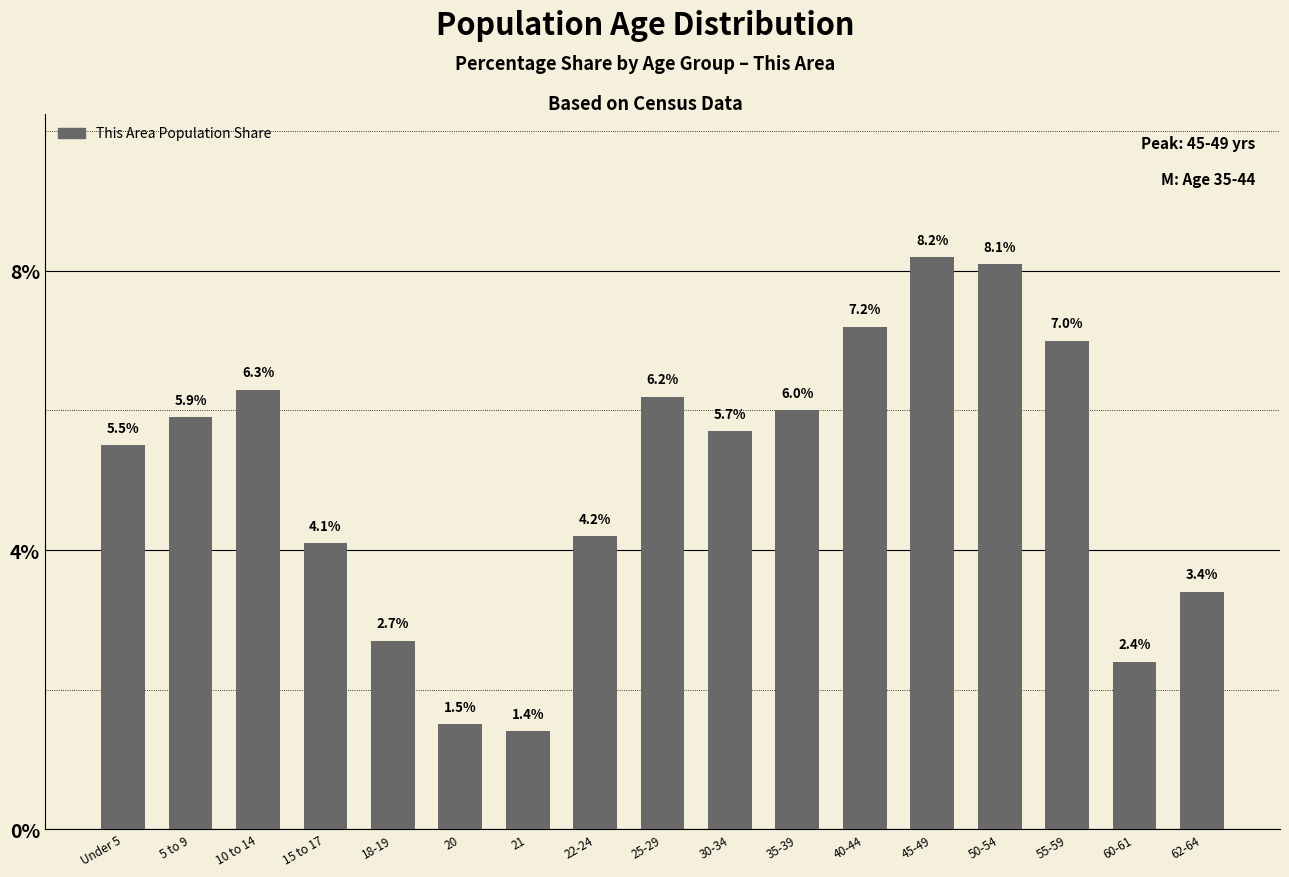

What is the change in value from 21 to 62-64?

+2.0